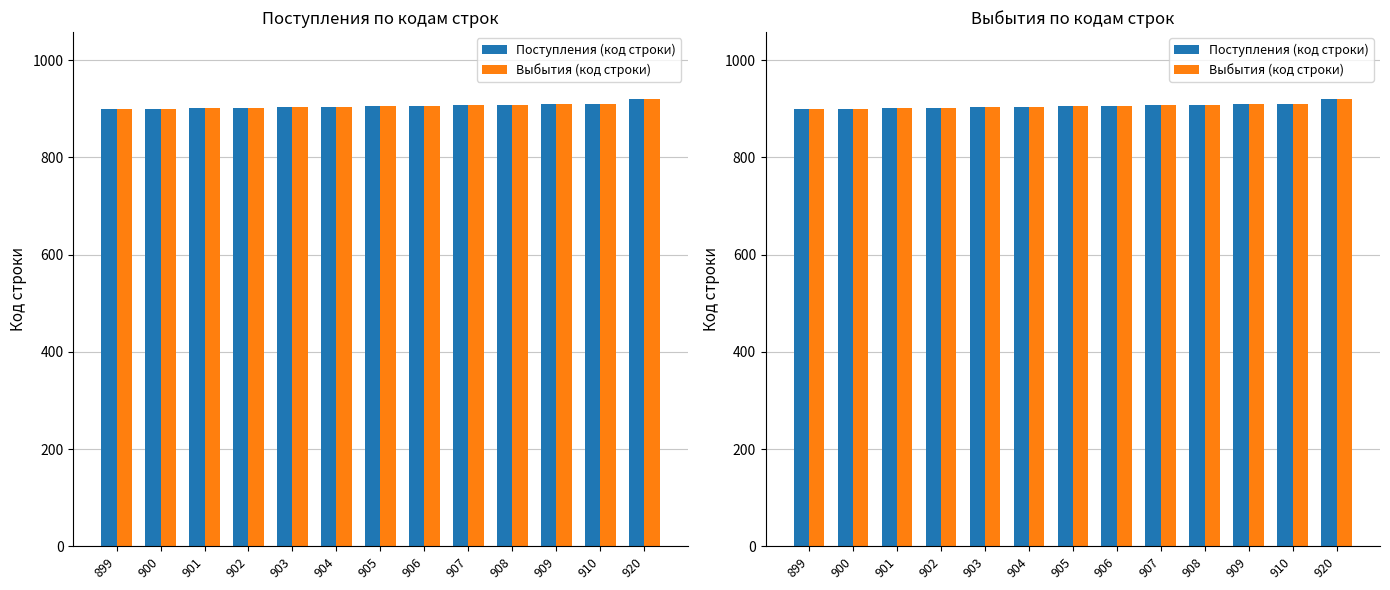

The value of Выбытия (код строки) at 920 is 920. True or false?

True